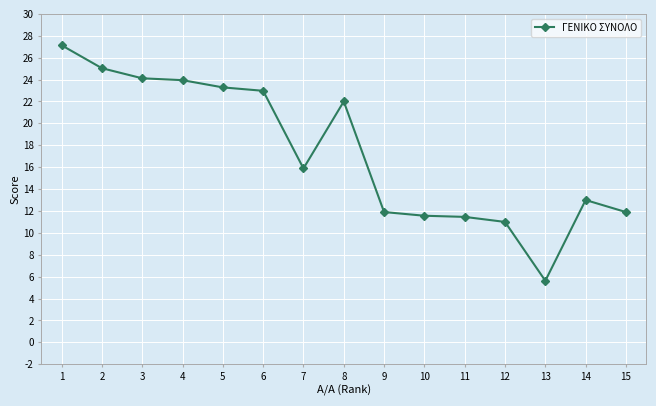

What is the greatest value displayed?

27.1